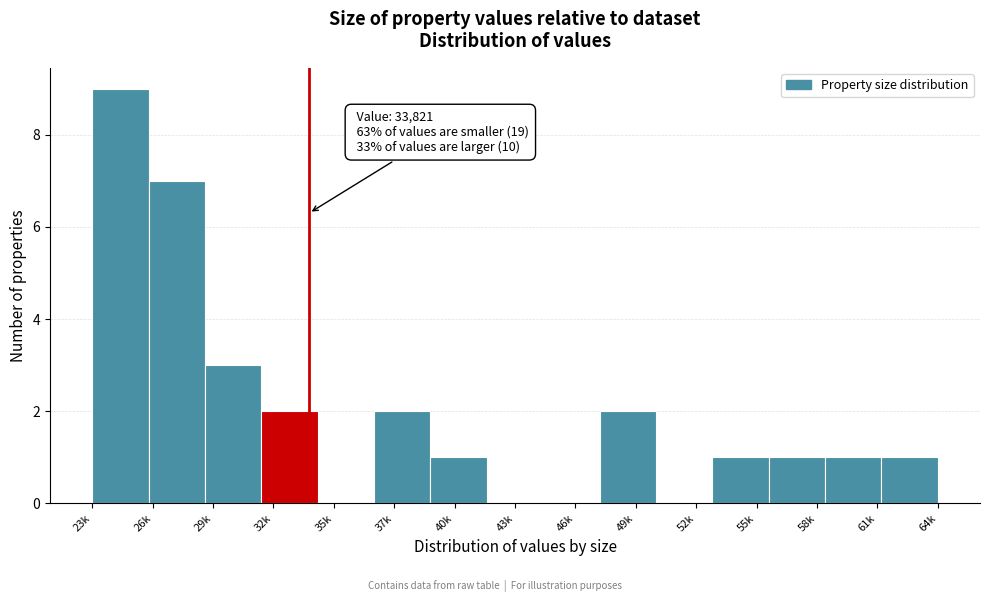

Reading right to left, what are all the values shown in this chart?

64k=1	61k=1	58k=1	55k=1	52k=0	49k=2	46k=0	43k=0	40k=1	37k=2	35k=0	32k=2	29k=3	26k=7	23k=9